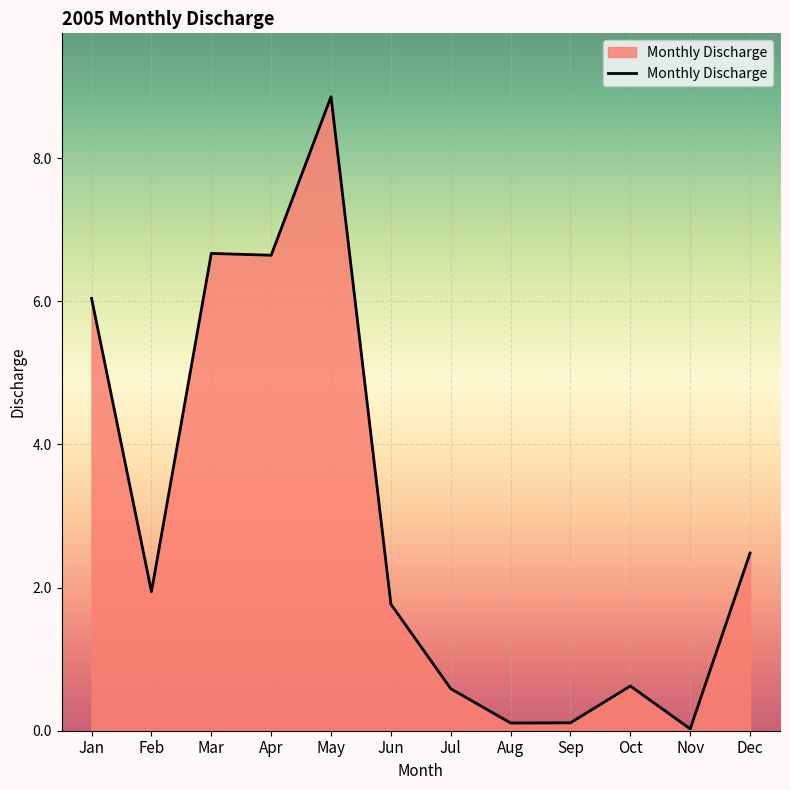

Count the number of values greater than 1.

7